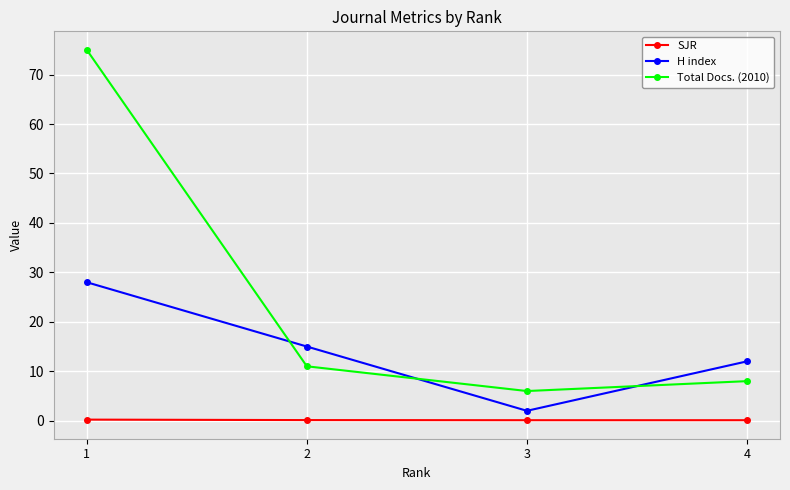

How many lines are shown in the chart?

3